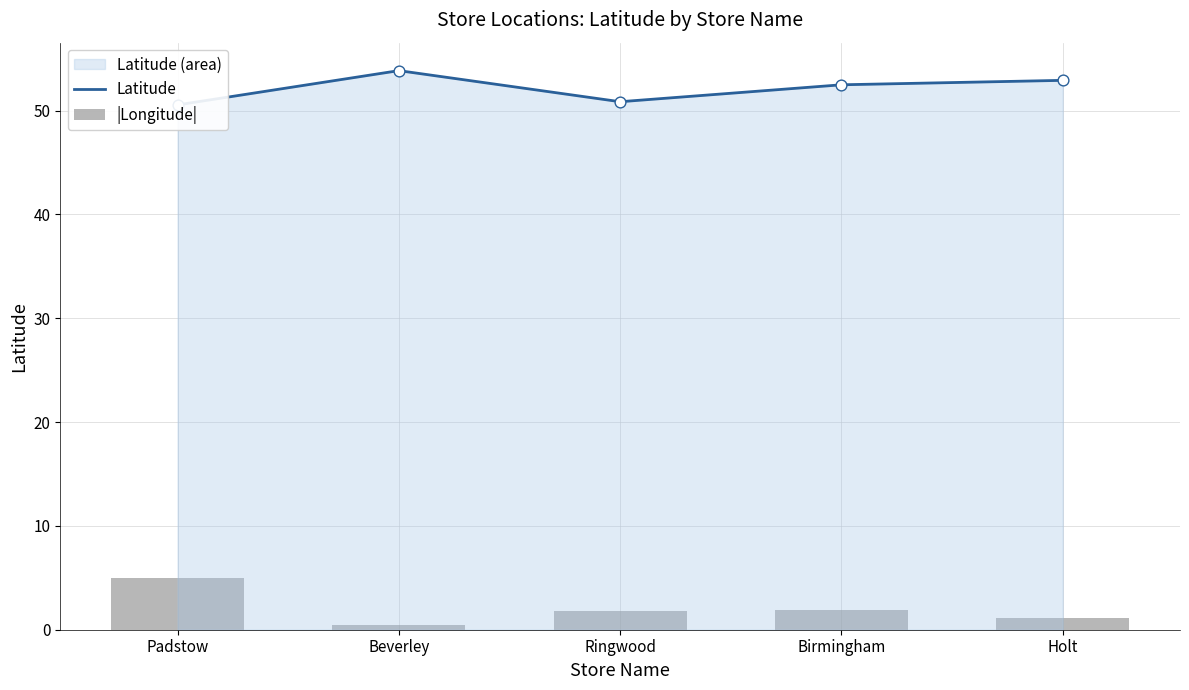

At how many categories does at least one series exceed 14?

5